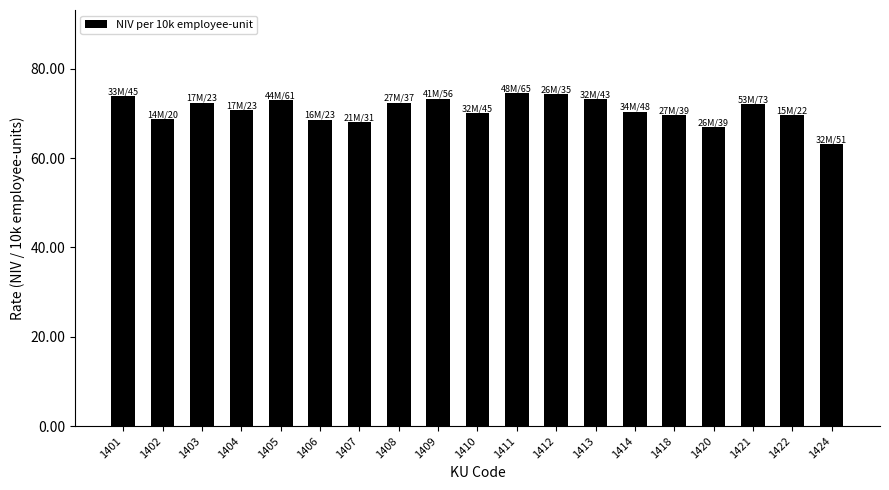

What is the change in value from 1407 to 1413?

+5.2